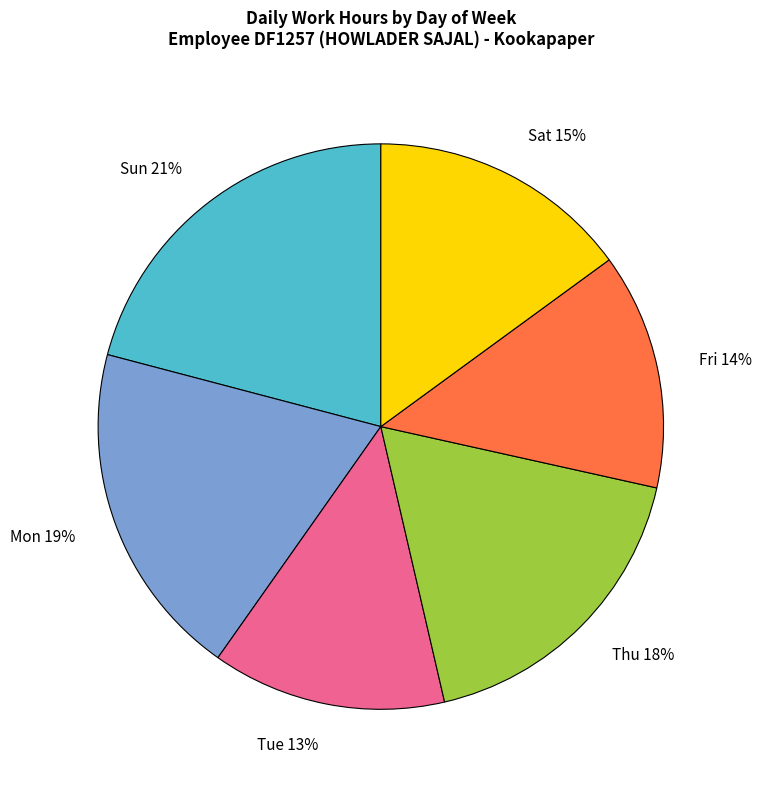

To the nearest percent, what is the combined percentage of Mon and Thu?

37%